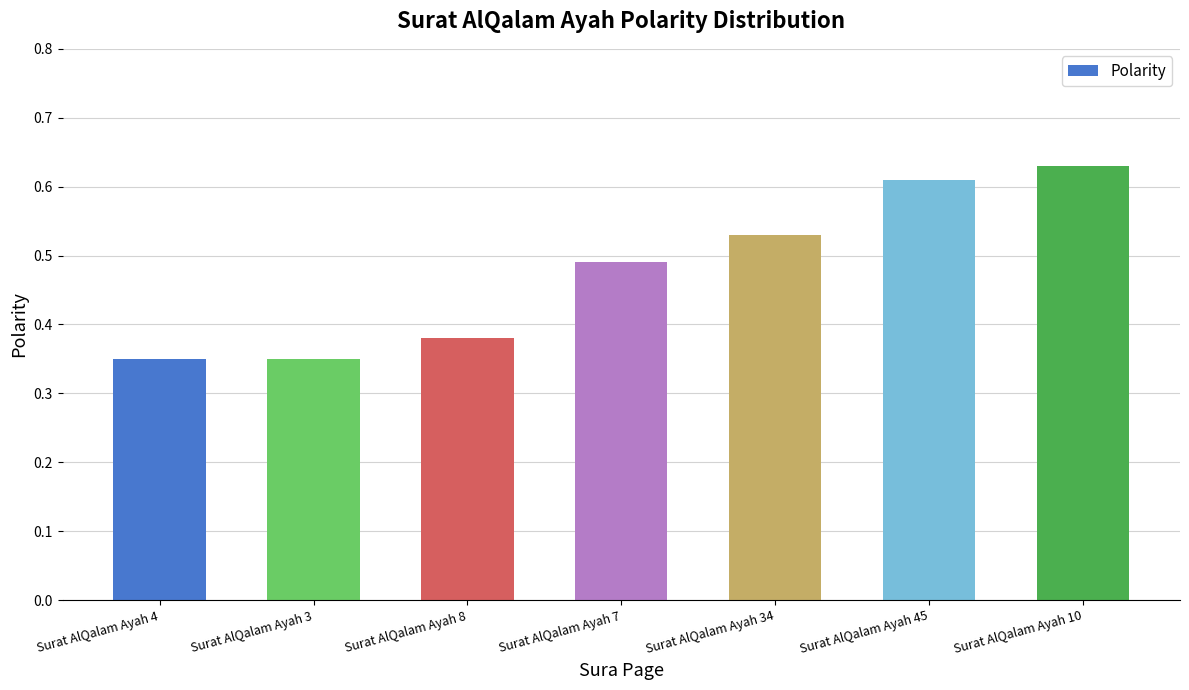

Between Surat AlQalam Ayah 10 and Surat AlQalam Ayah 8, which is larger?

Surat AlQalam Ayah 10